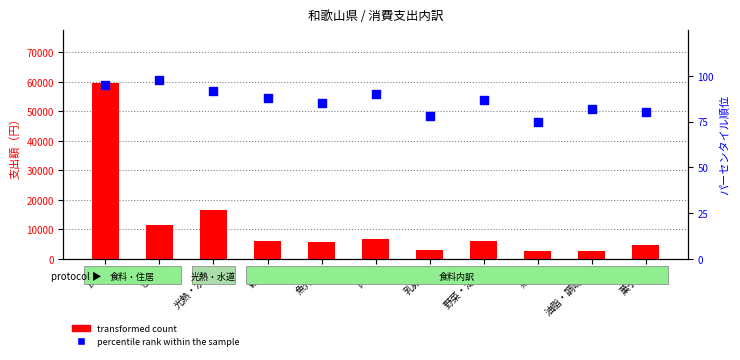

At how many categories does at least one series exceed 10597?

3